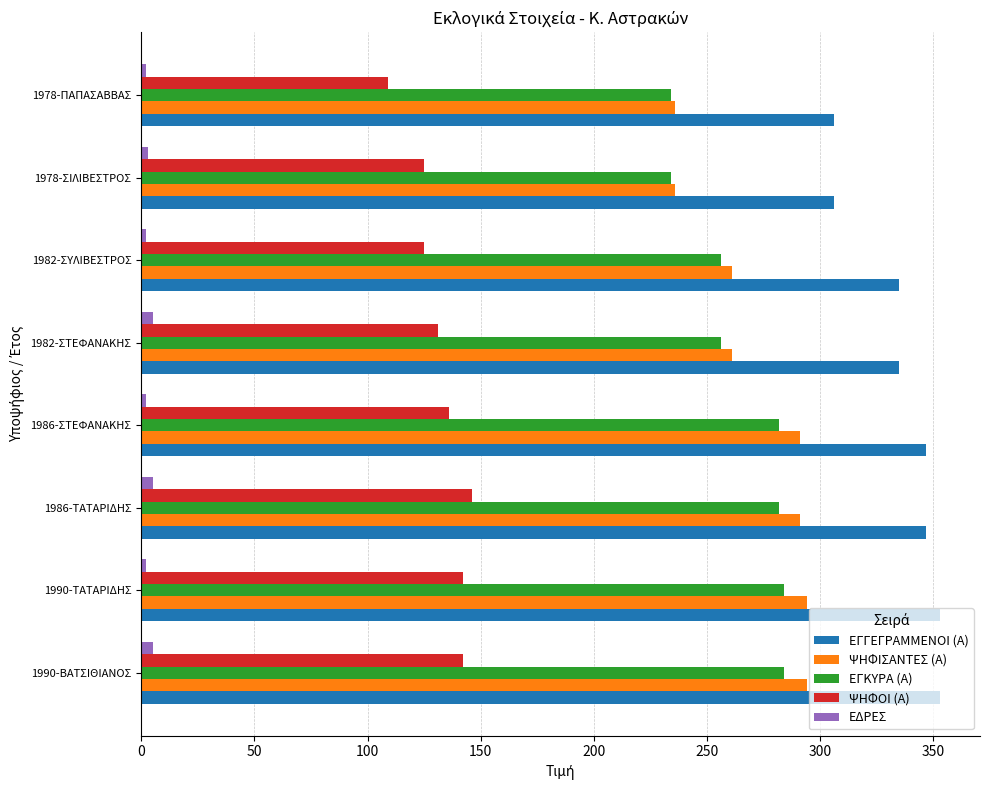

What is the greatest value displayed?

353